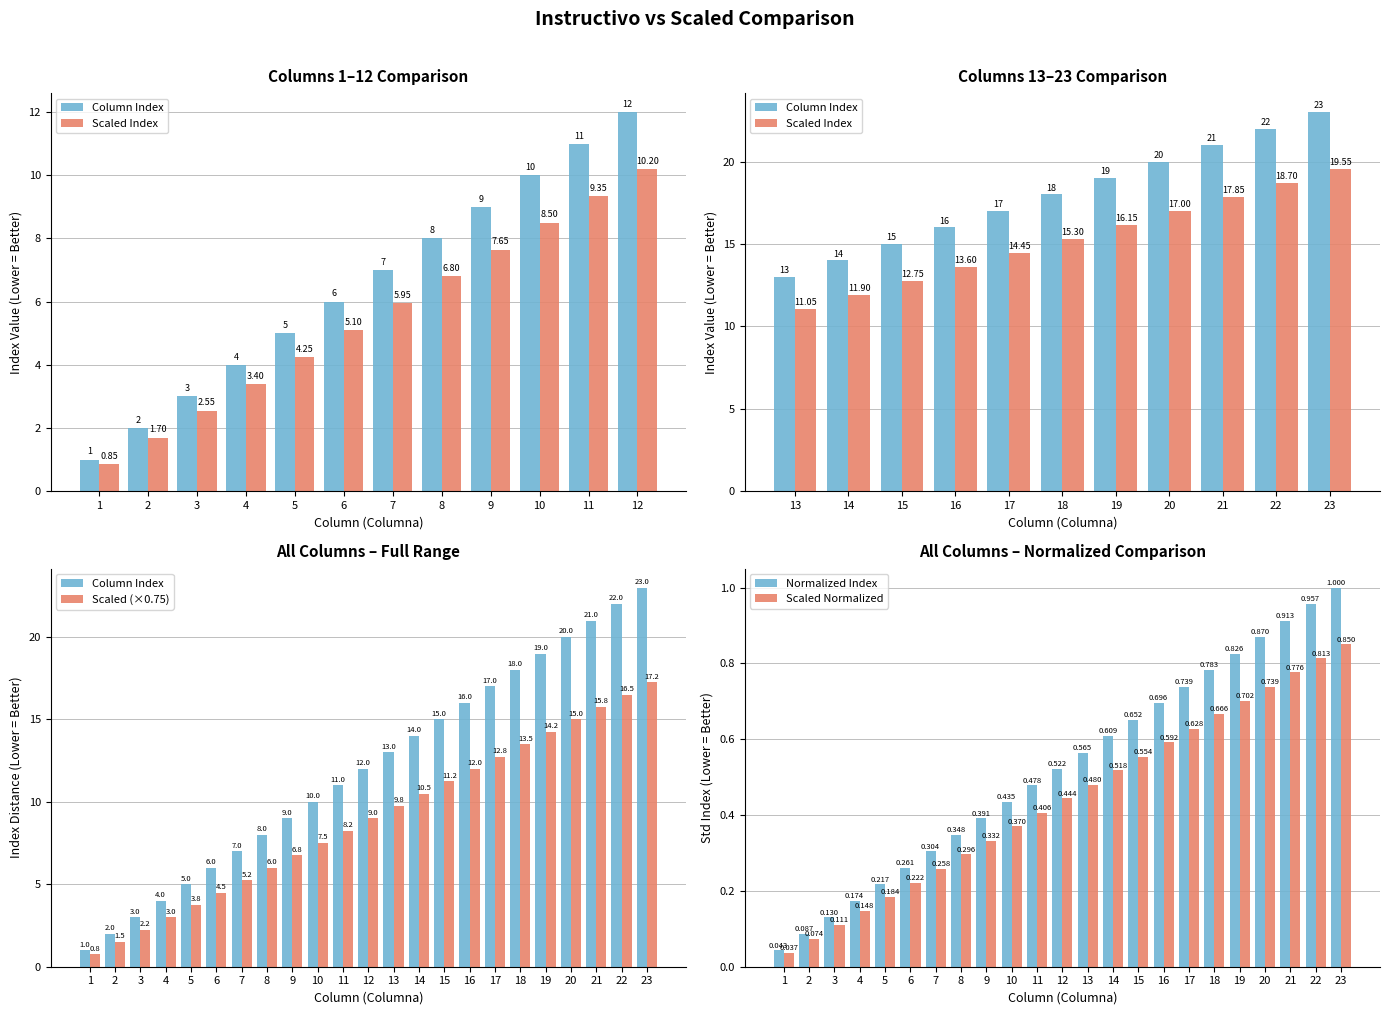

Reading right to left, extract all data points from this chart.

23	22	21	20	19	18	17	16	15	14	13	12	11	10	9	8	7	6	5	4	3	2	1